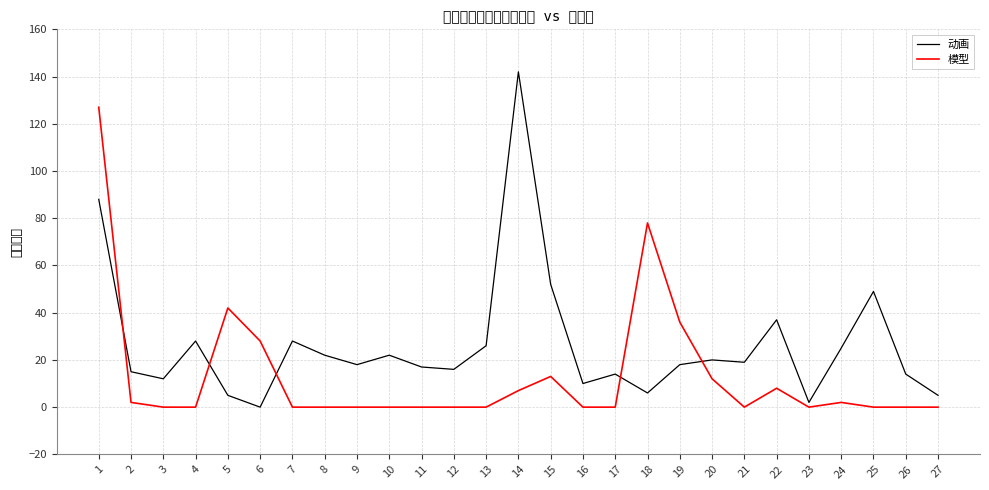

What is the maximum value shown in the chart?

142